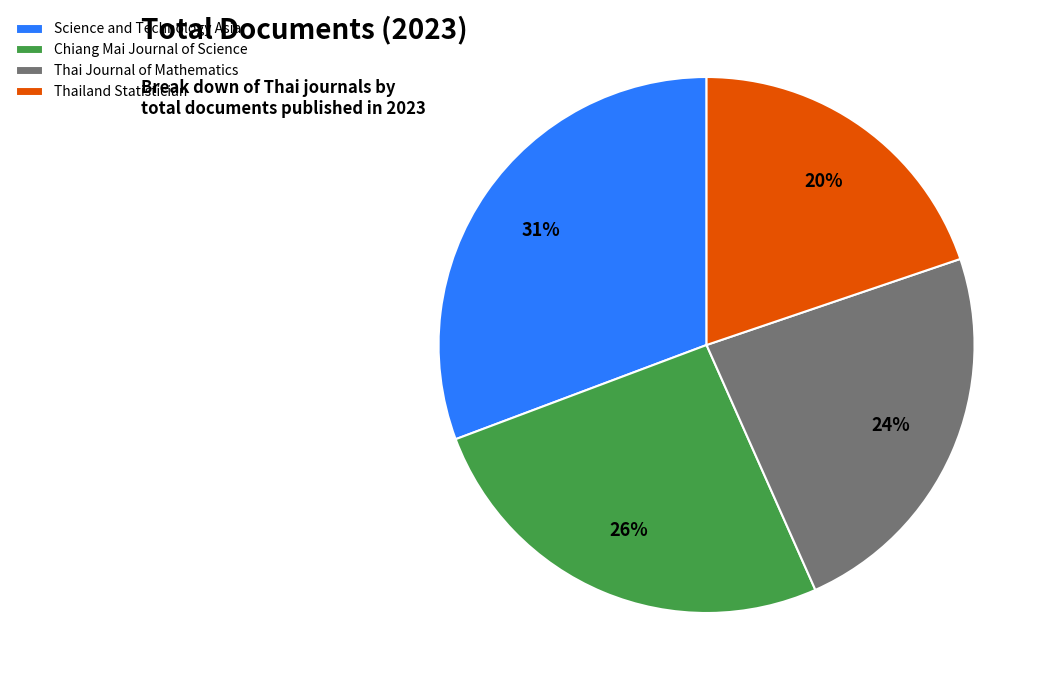

To the nearest percent, what portion does Chiang Mai Journal of Science represent?

26%